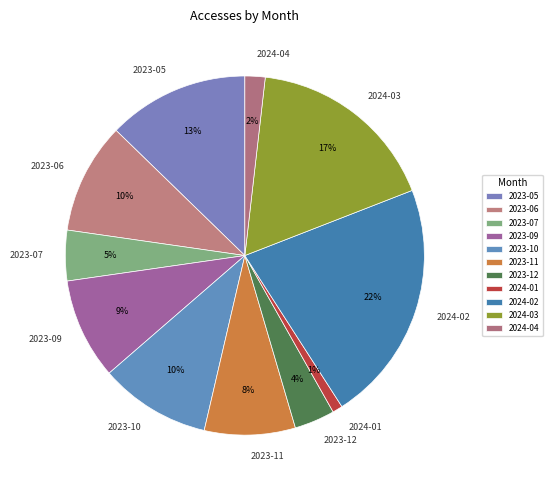

How many segments does this pie chart have?

11